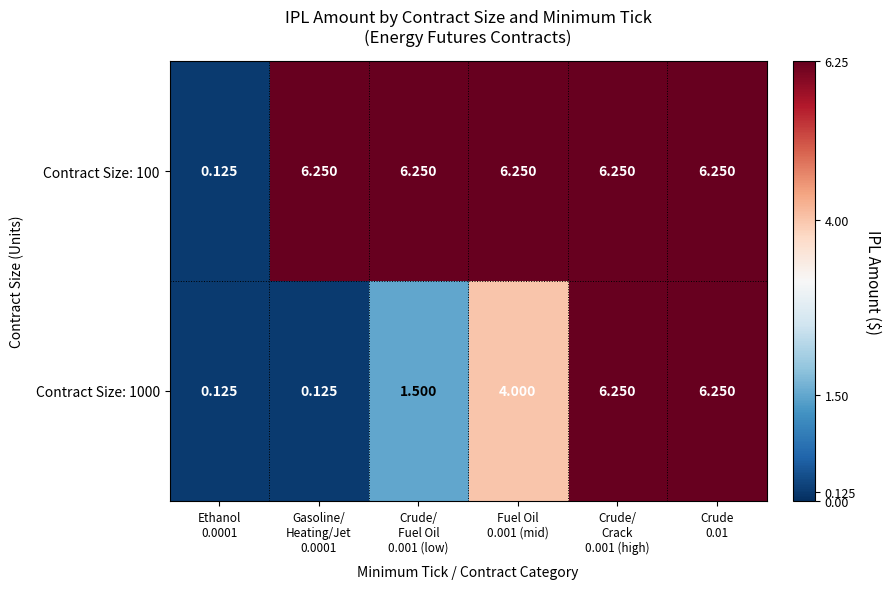

What is the minimum value shown in the chart?

0.1